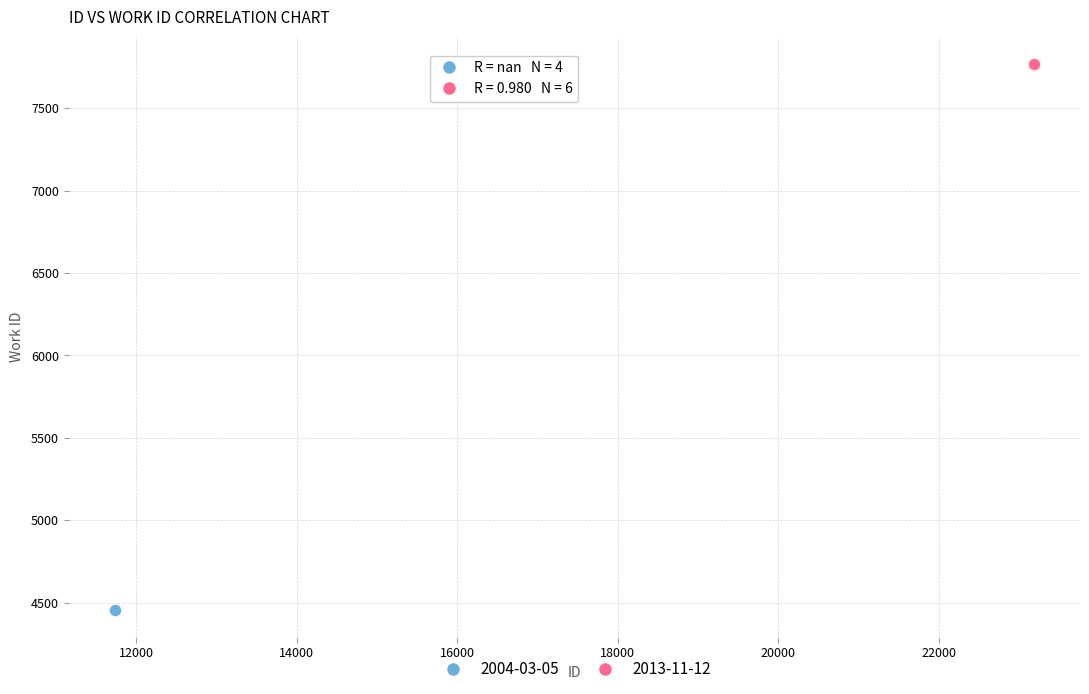

Which series reaches the minimum Y coordinate?

2004-03-05